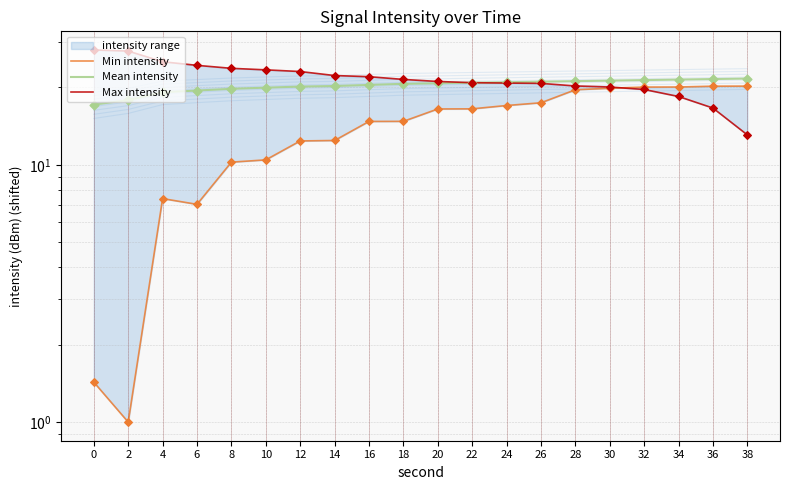

Which series has the widest spread of Y values?

Min intensity